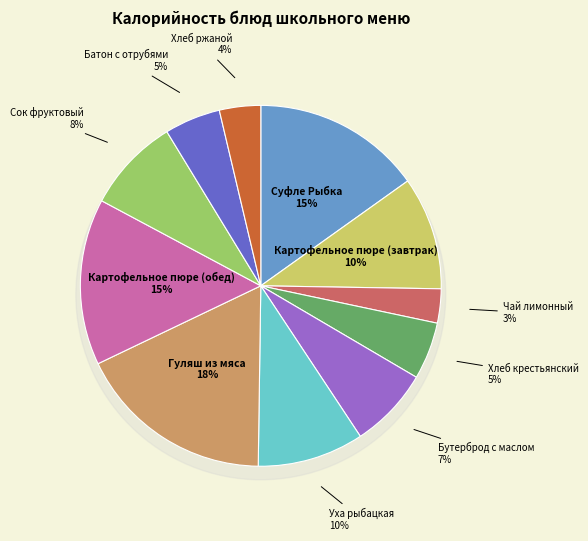

How many slices are in this pie chart?

11